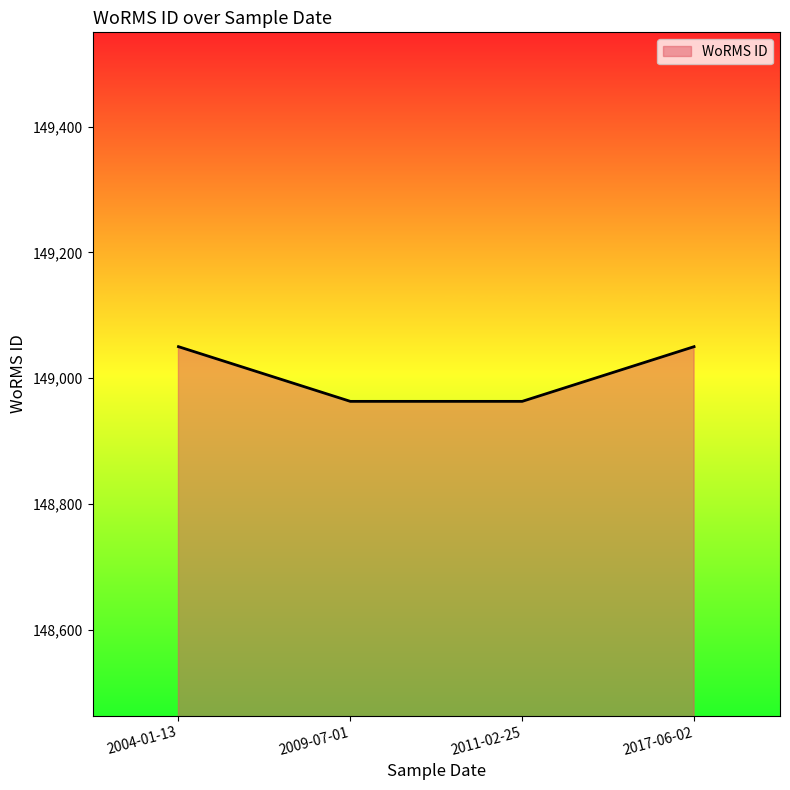

What position from the left is 2017-06-02?

4